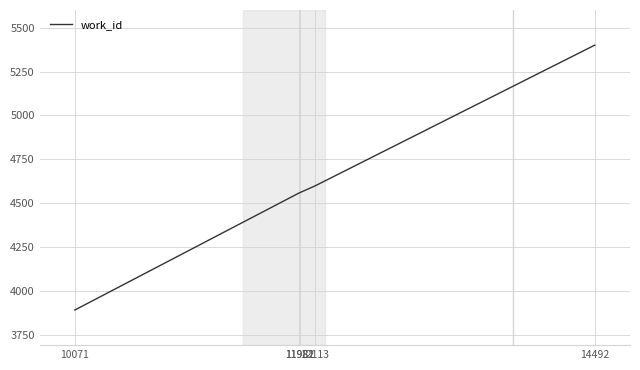

Which label corresponds to the smallest value in the chart?

10071